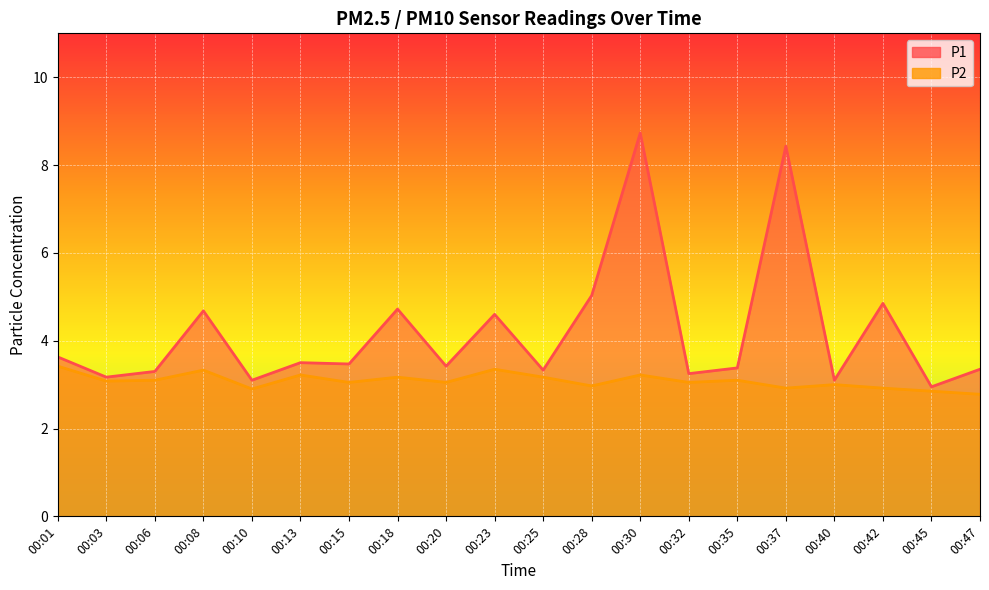

At 00:30, list the series in order from largest to smallest.

P1, P2